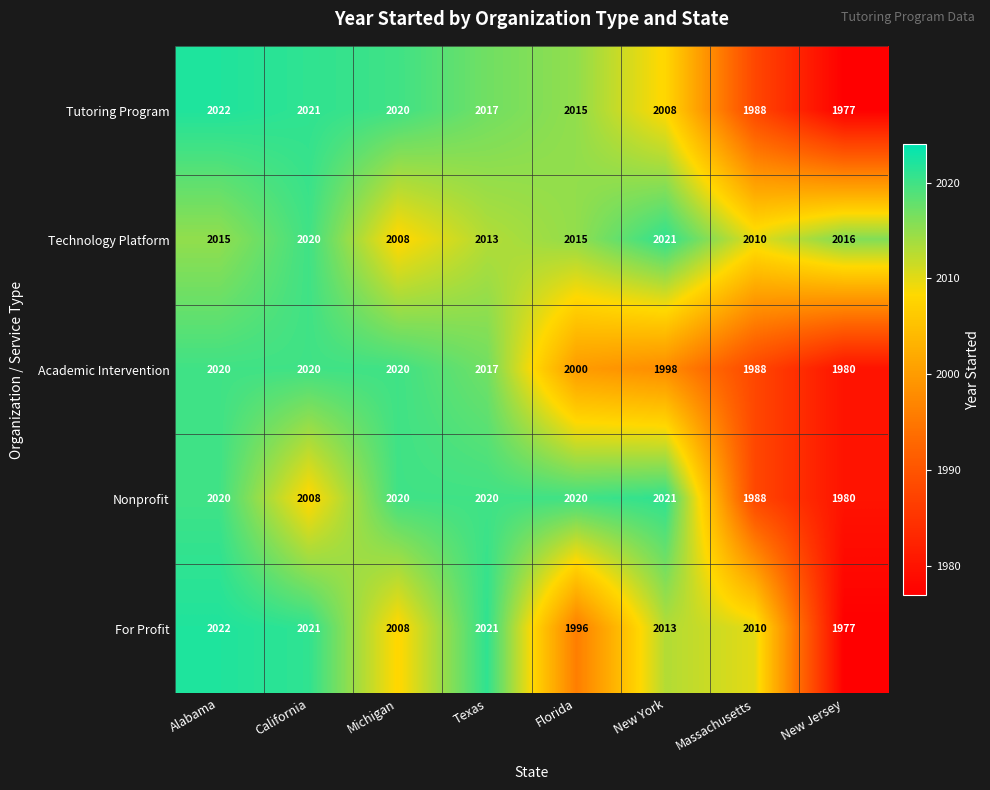

Is it true that Technology Platform equals 3603 at New Jersey?

False